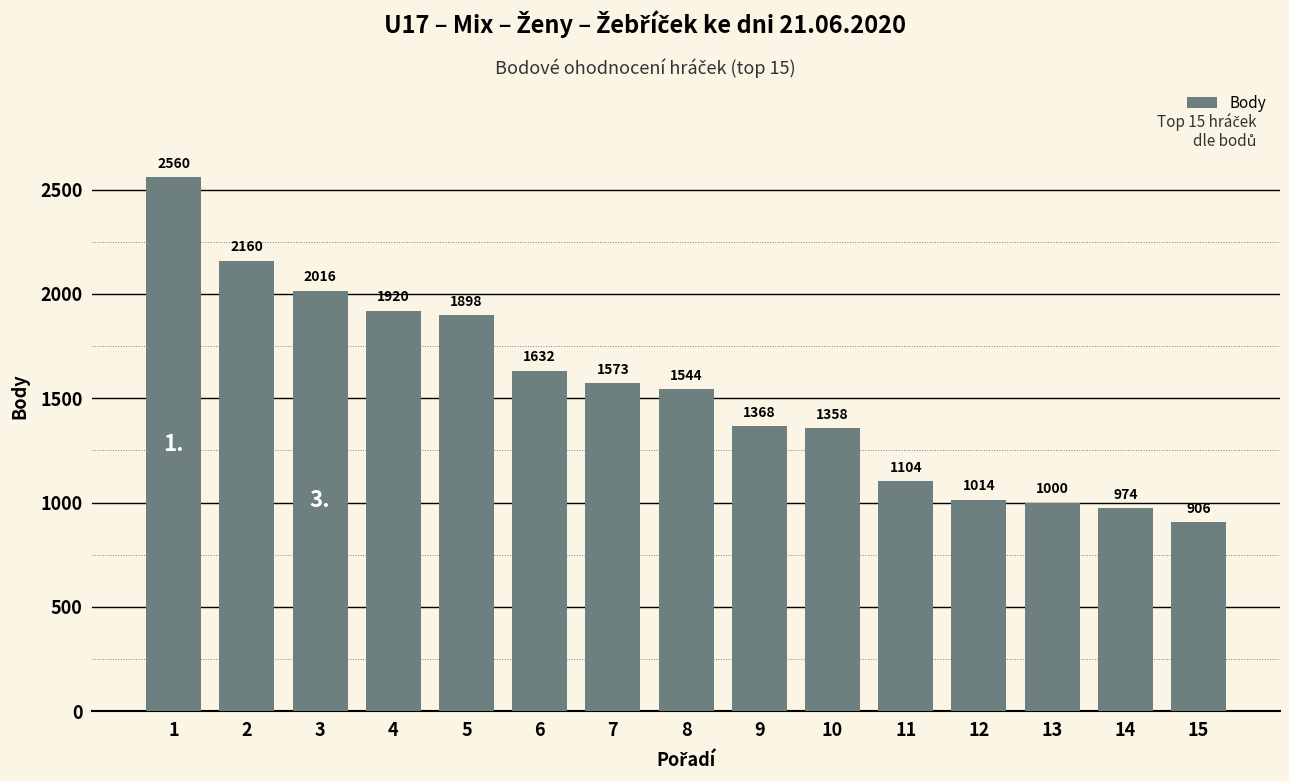

How many categories are shown in the chart?

15